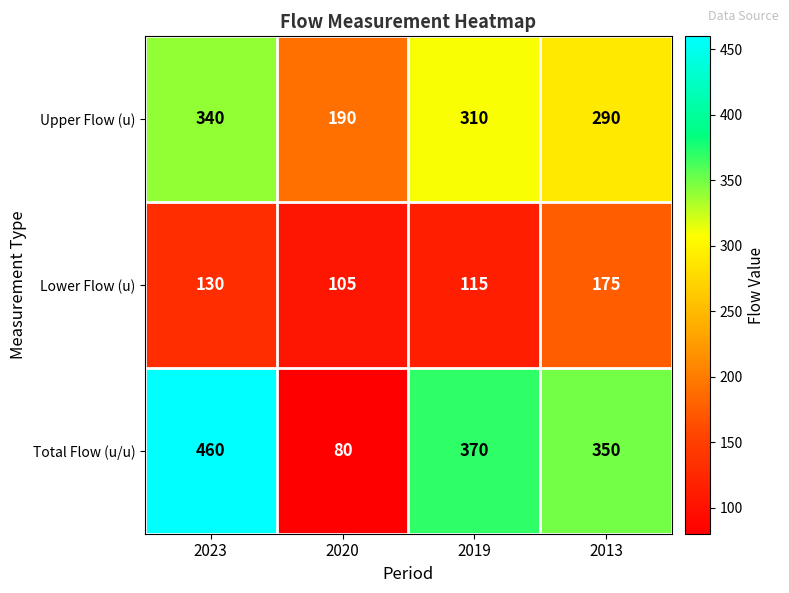

Reading right to left, transcribe all the data shown in this chart.

Upper Flow (u): 2013=290	2019=310	2020=190	2023=340
Lower Flow (u): 2013=175	2019=115	2020=105	2023=130
Total Flow (u/u): 2013=350	2019=370	2020=80	2023=460